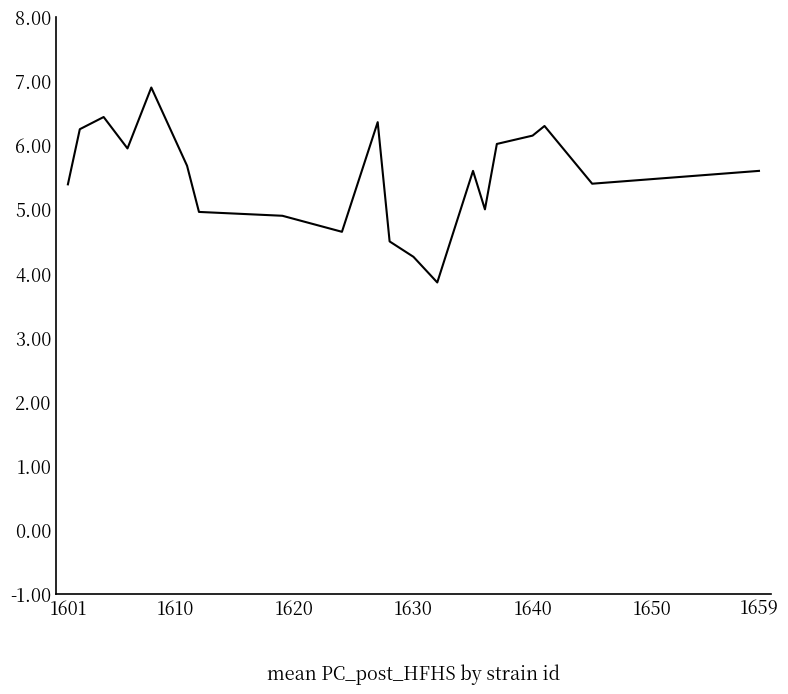

What is the difference between the maximum and minimum values?

3.0